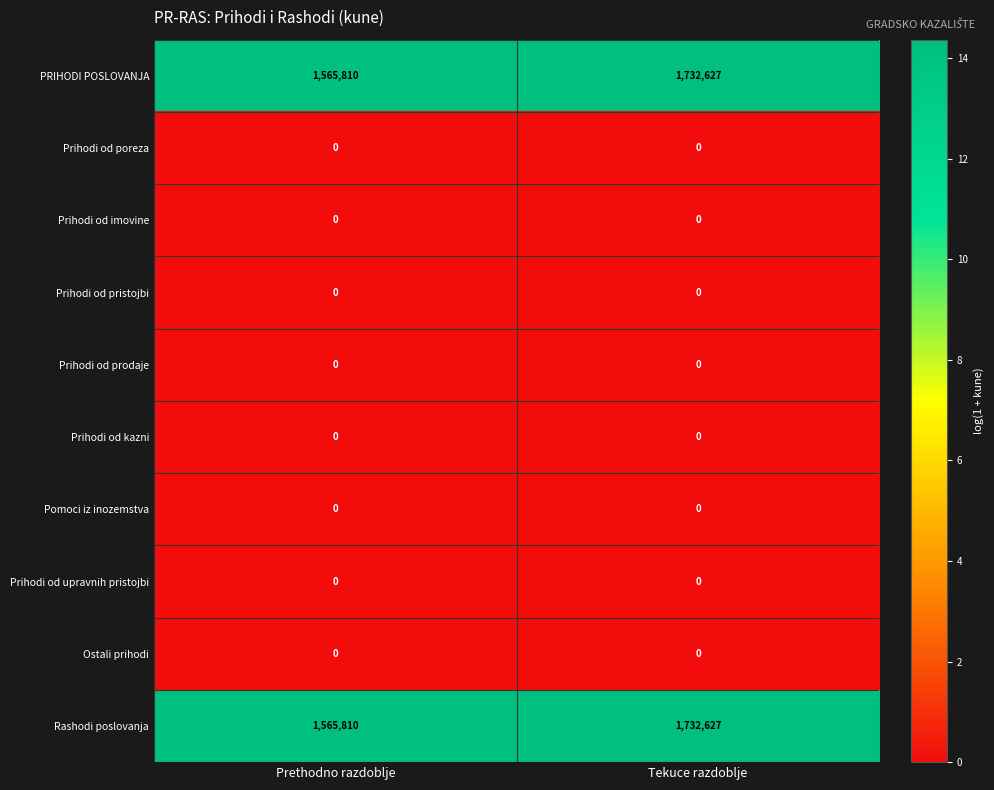

Is the value of Prihodi od pristojbi at Tekuce razdoblje greater than the value of Rashodi poslovanja at Prethodno razdoblje?

No